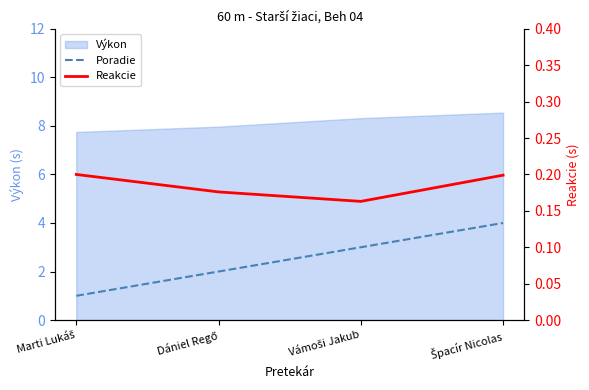

How many lines are shown in the chart?

2